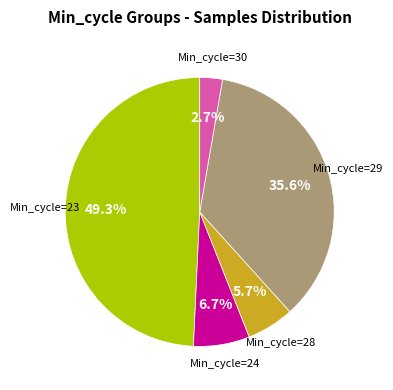

Is there a majority slice in this chart?

No